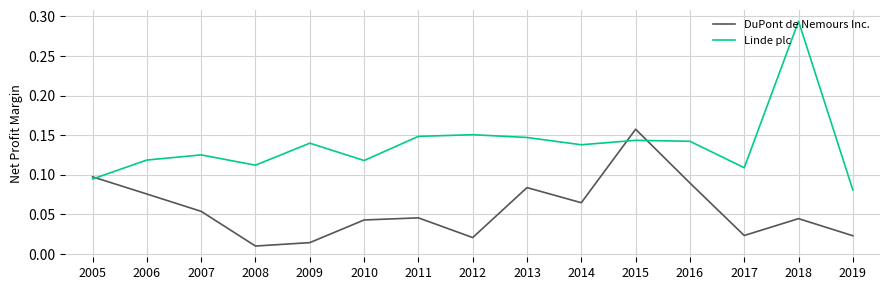

How many times do DuPont de Nemours Inc. and Linde plc cross each other?

3